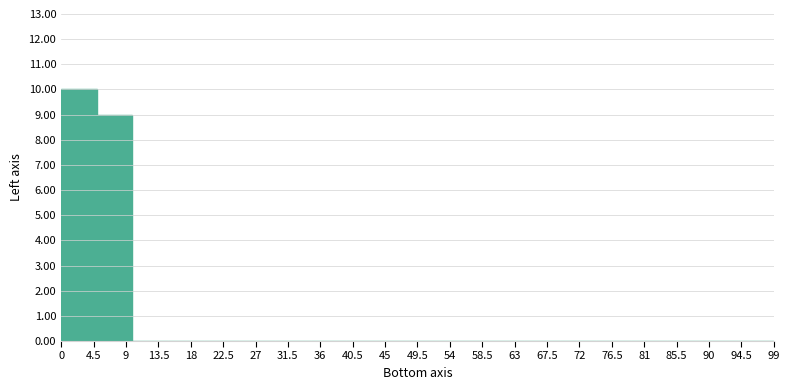

Which range on the x-axis has the tallest bar?

0.00 to 4.95